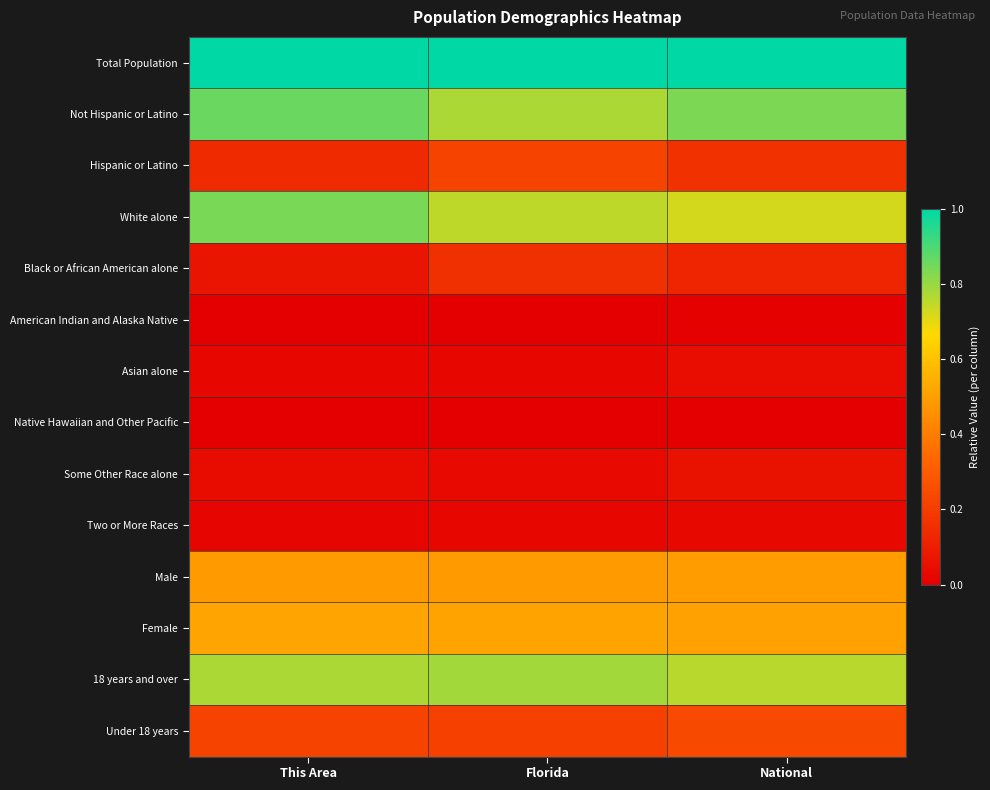

Reading left to right, what are all the values shown in this chart?

Total Population: This Area=1.0	Florida=1.0	National=1.0
Not Hispanic or Latino: This Area=0.9	Florida=0.8	National=0.8
Hispanic or Latino: This Area=0.1	Florida=0.2	National=0.2
White alone: This Area=0.8	Florida=0.8	National=0.7
Black or African American alone: This Area=0.1	Florida=0.2	National=0.1
American Indian and Alaska Native: This Area=0.0	Florida=0.0	National=0.0
Asian alone: This Area=0.0	Florida=0.0	National=0.0
Native Hawaiian and Other Pacific: This Area=0.0	Florida=0.0	National=0.0
Some Other Race alone: This Area=0.0	Florida=0.0	National=0.1
Two or More Races: This Area=0.0	Florida=0.0	National=0.0
Male: This Area=0.5	Florida=0.5	National=0.5
Female: This Area=0.5	Florida=0.5	National=0.5
18 years and over: This Area=0.8	Florida=0.8	National=0.8
Under 18 years: This Area=0.2	Florida=0.2	National=0.2